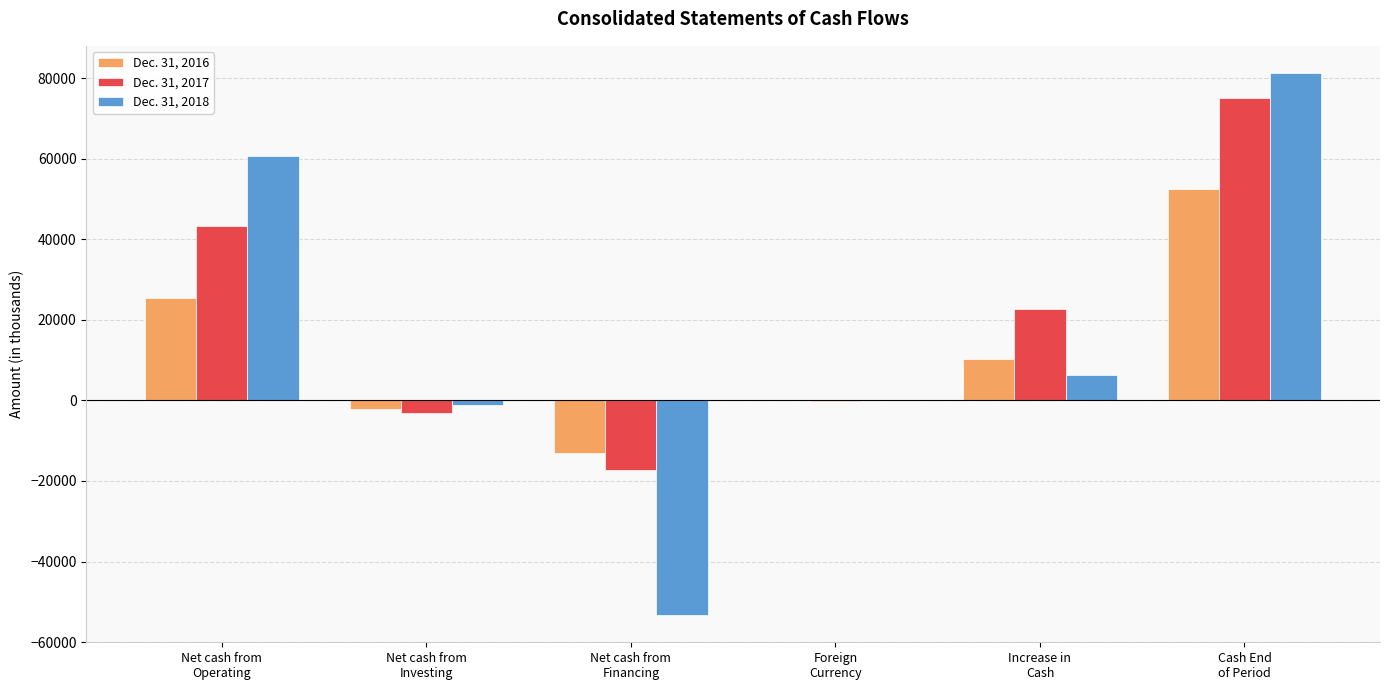

Between Net cash from
Investing and Cash End
of Period, which series saw the biggest shift?

Dec. 31, 2018